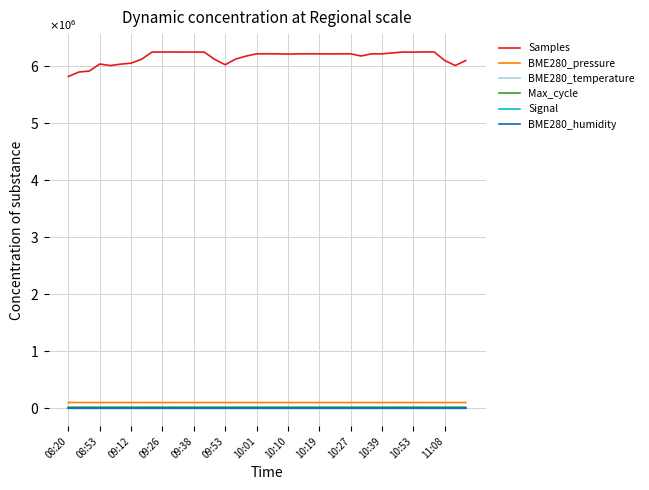

What are all the series names shown in the legend?

Samples, BME280_pressure, BME280_temperature, Max_cycle, Signal, BME280_humidity